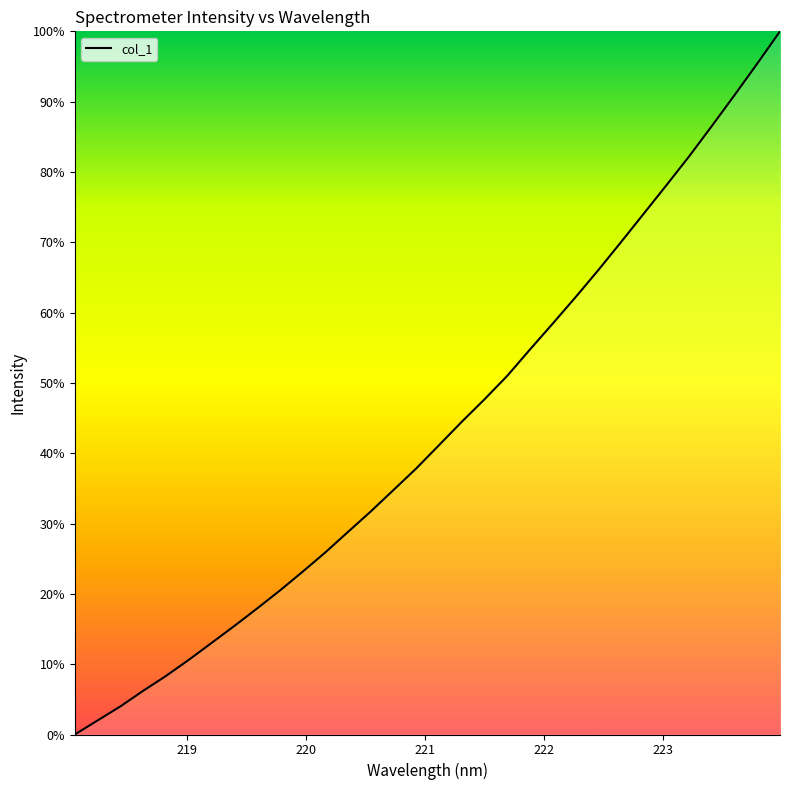

What is the maximum value shown in the chart?

100.0